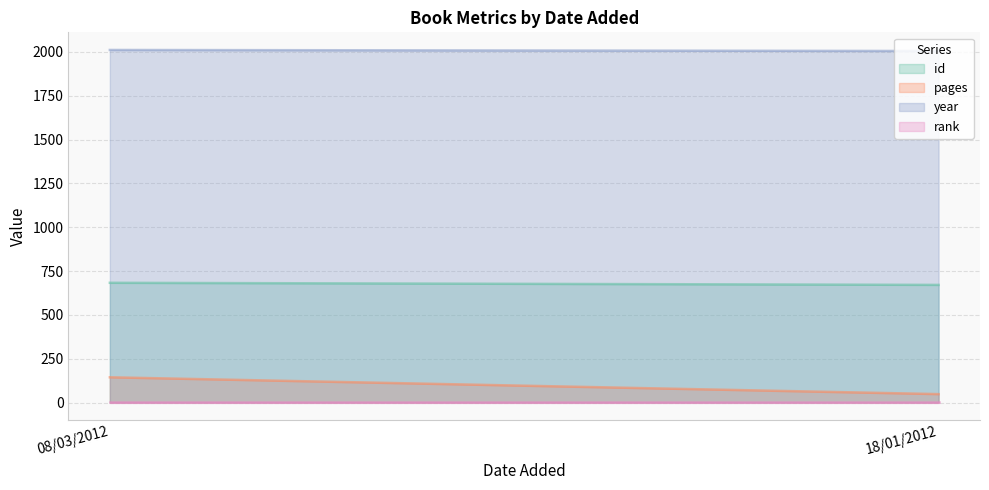

At how many categories does at least one series exceed 484?

2